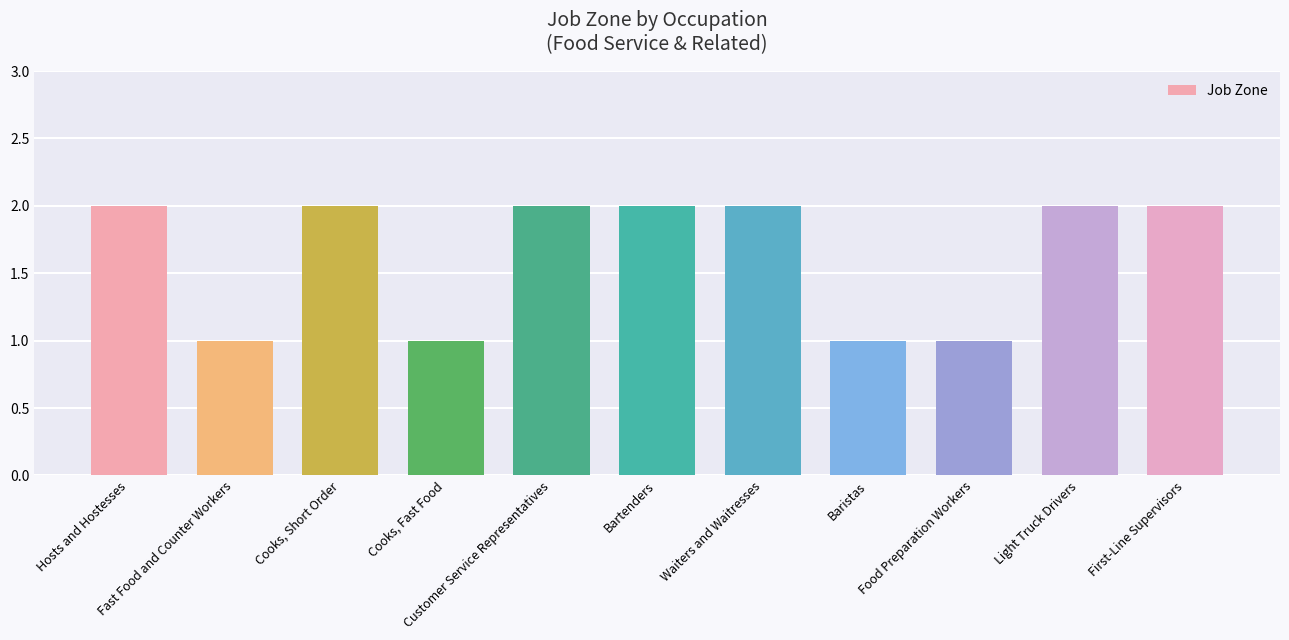

What is the value of the 9th bar from the left?

1